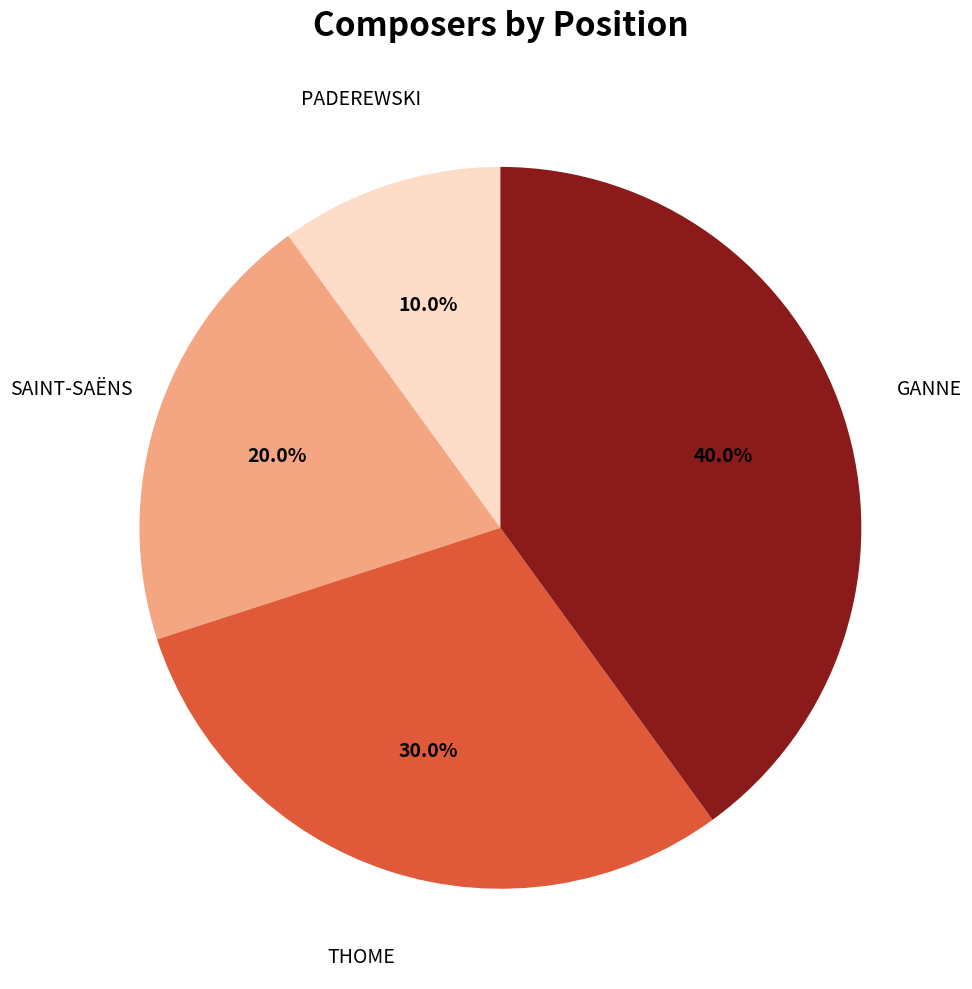

Is it true that THOME is 30% of the pie?

True